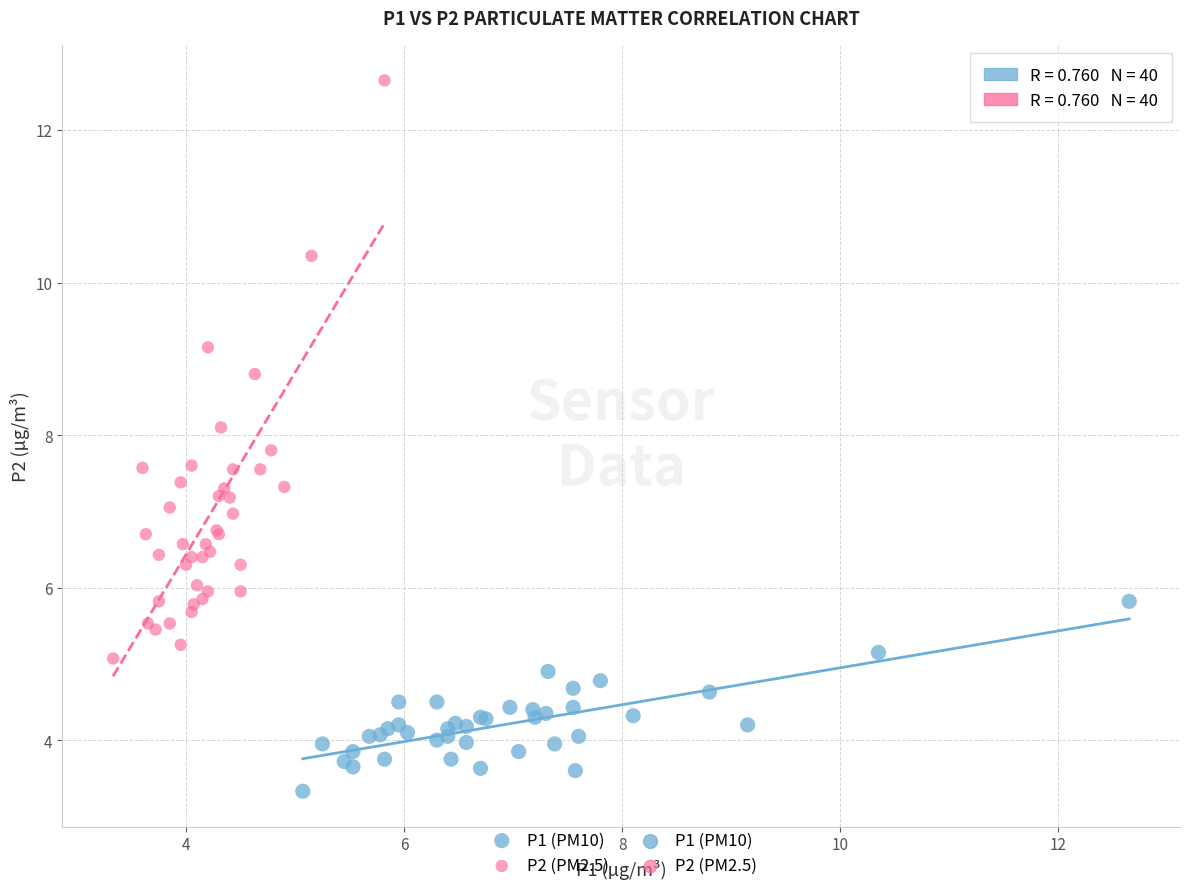

Which series contains the lowest Y value?

P1 (PM10)